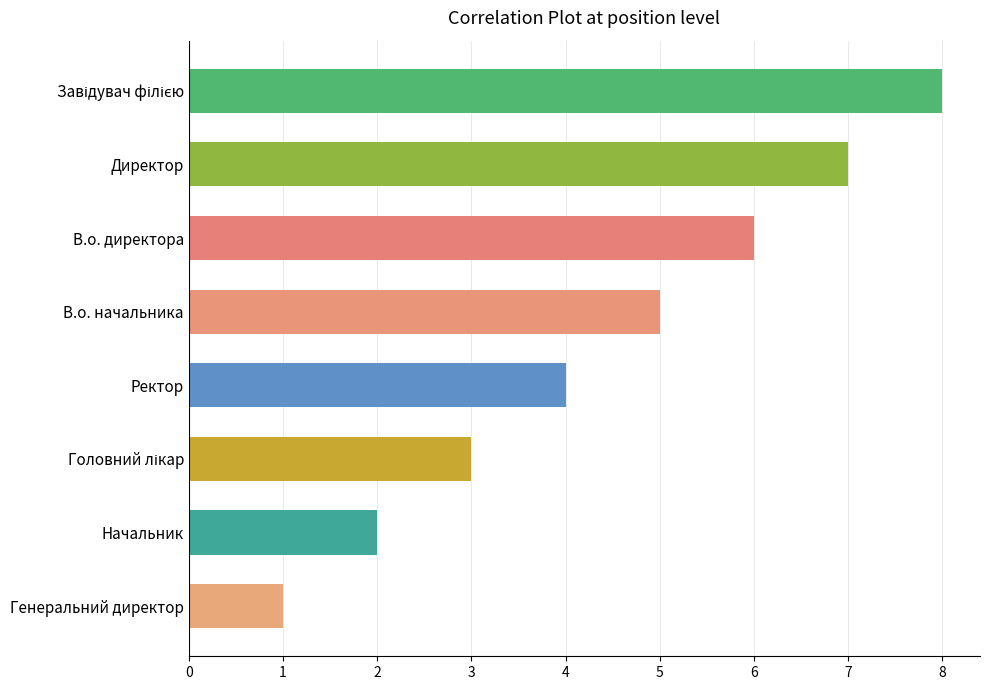

Is it true that the value at Начальник is 2?

True